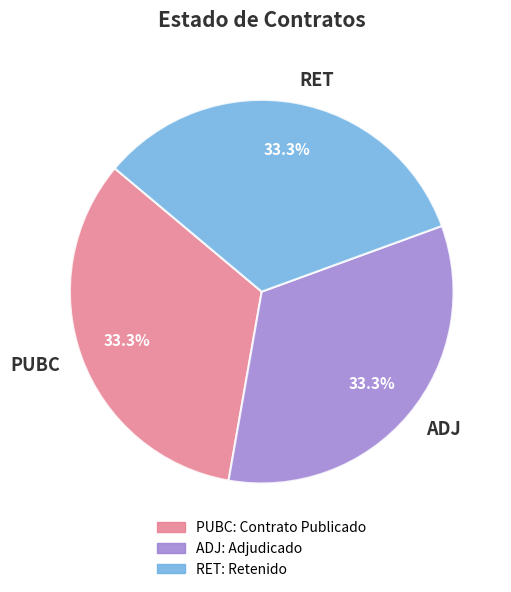

Count the number of slices in the pie.

3